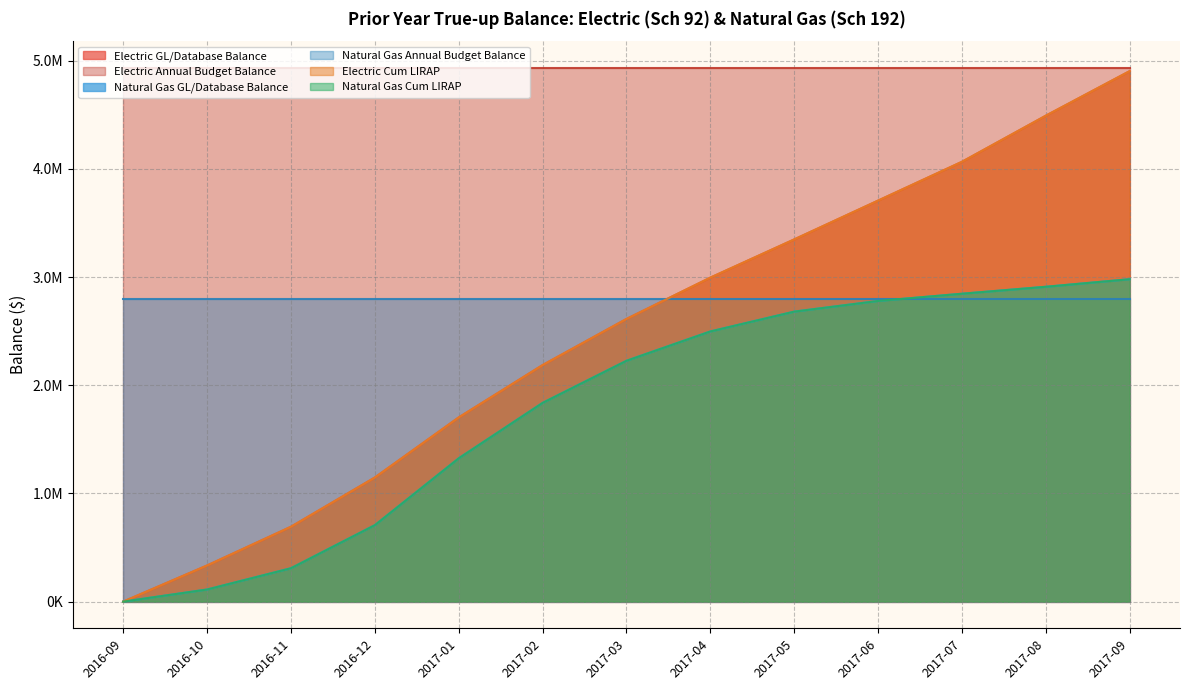

What position from the left is 2016-09?

1